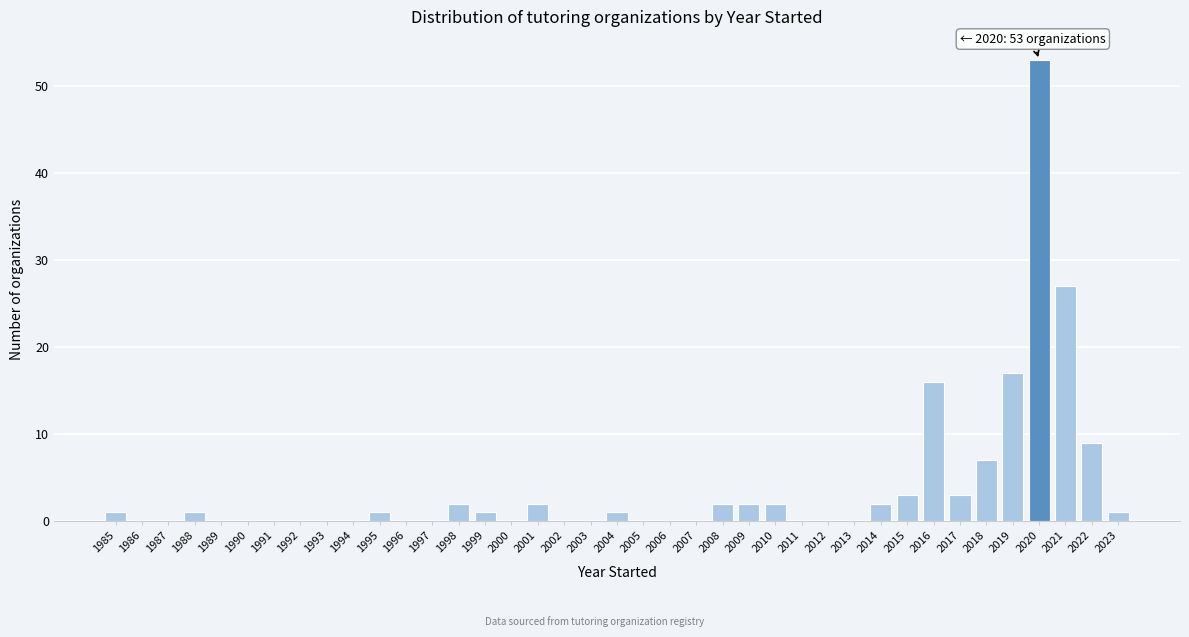

What is the change in value from 2001 to 2018?

+5